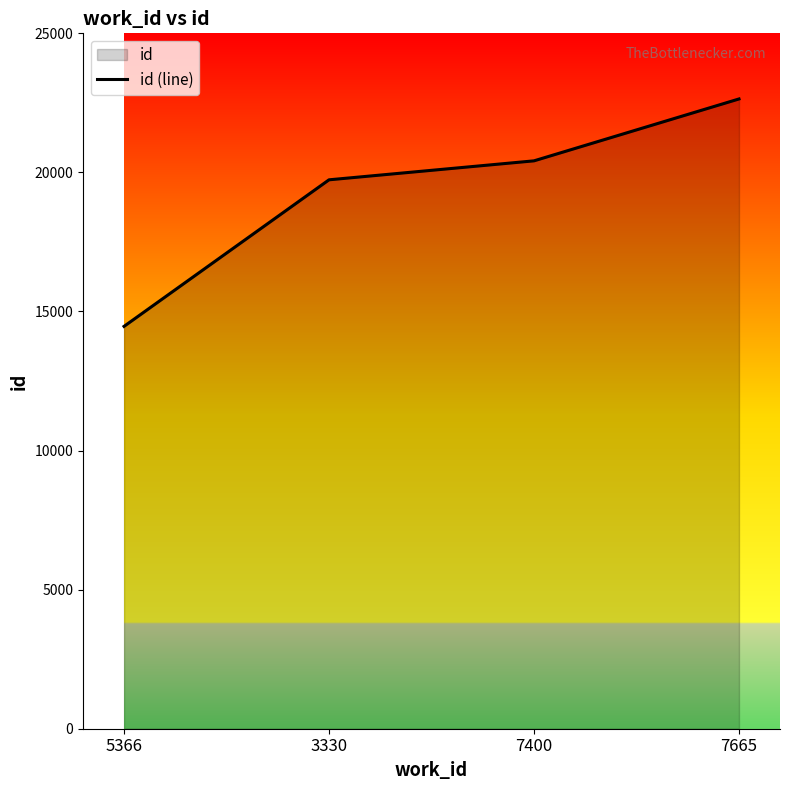

Reading left to right, extract all data points from this chart.

14465	19734	20416	22641